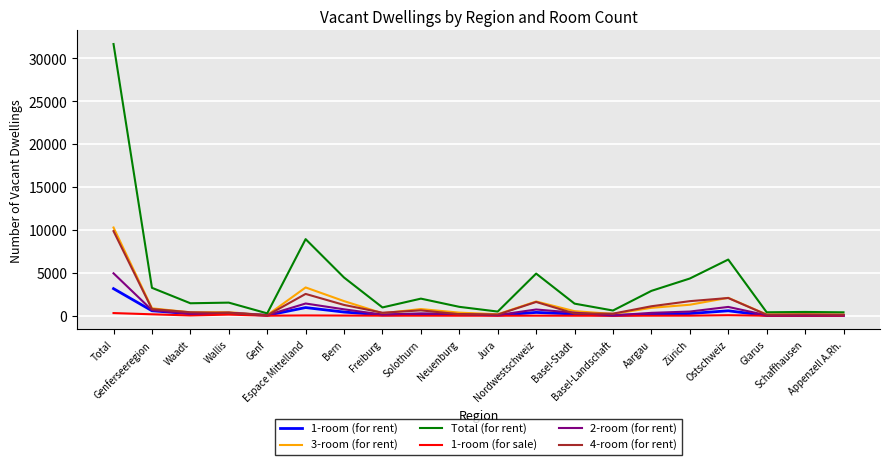

Where is 1-room (for rent) nearest to the value 1588?

Espace Mittelland